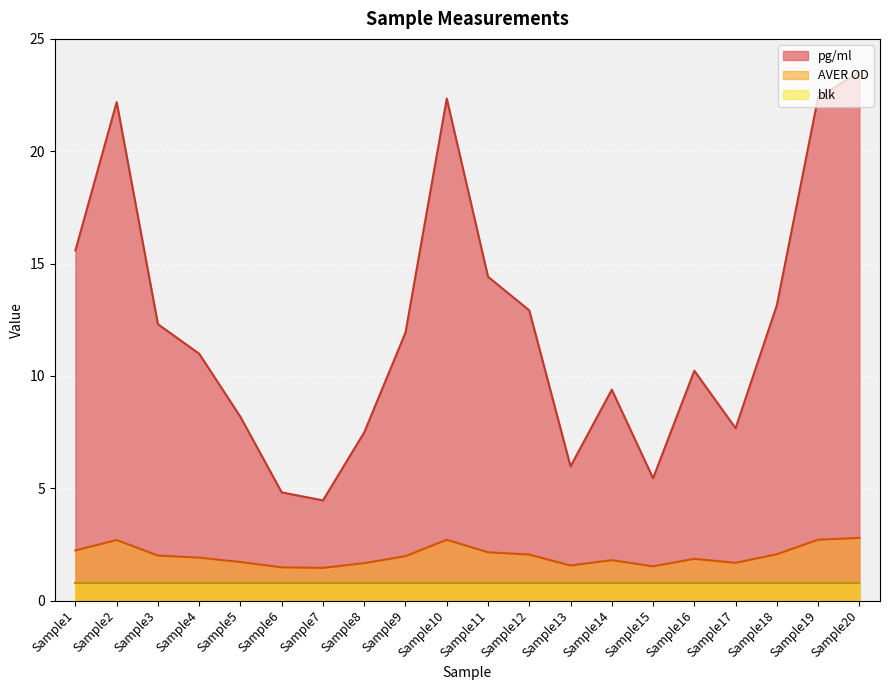

True or false: pg/ml and AVER OD cross at least once.

False